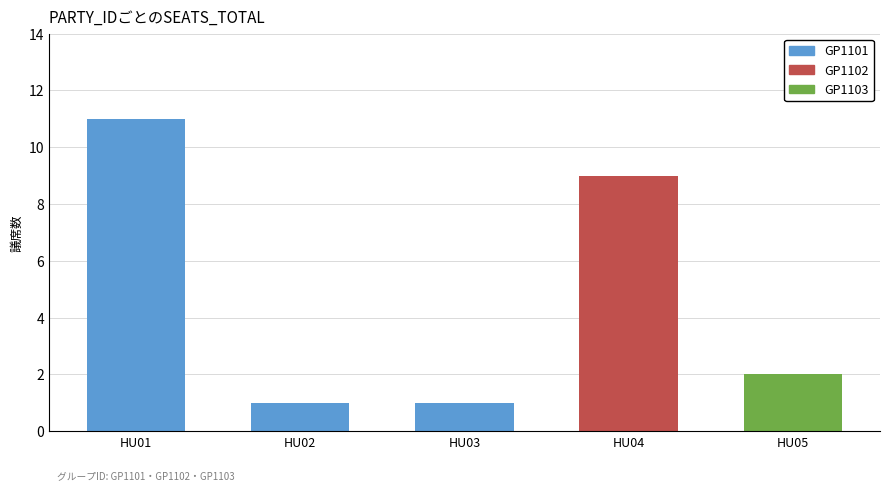

Are the bars grouped side by side (vs. stacked)?

No